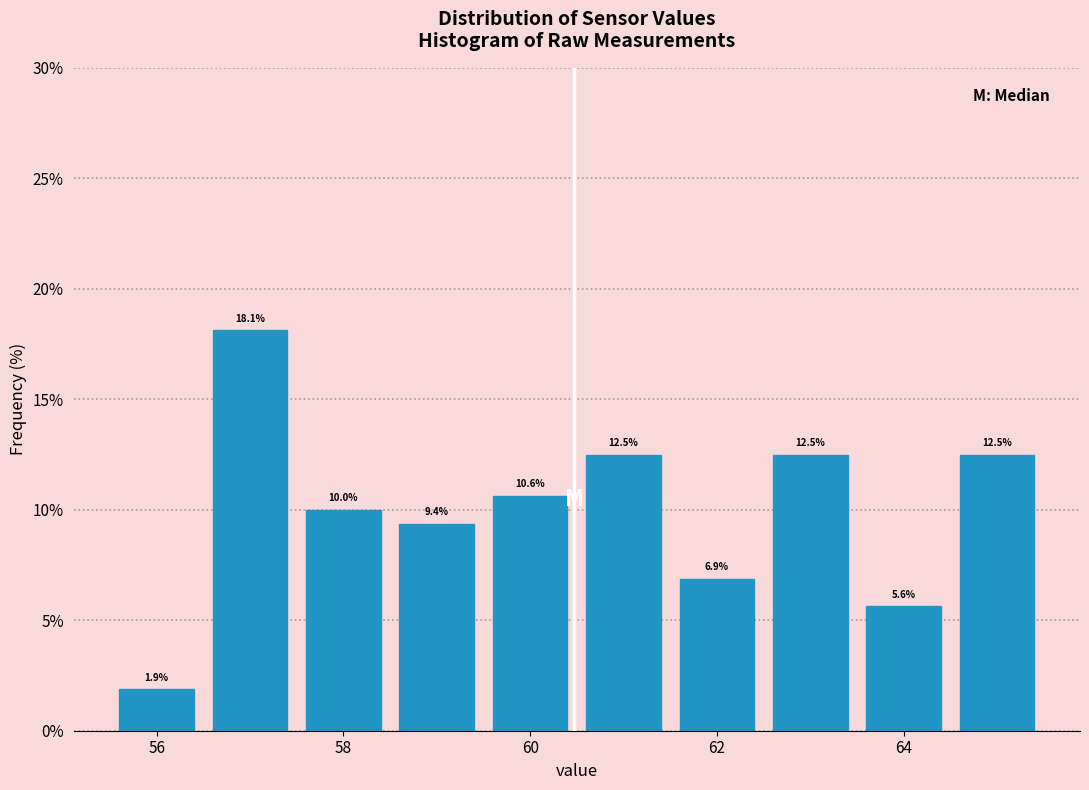

Over which range of the x-axis is the bar tallest?

56.5 to 57.5